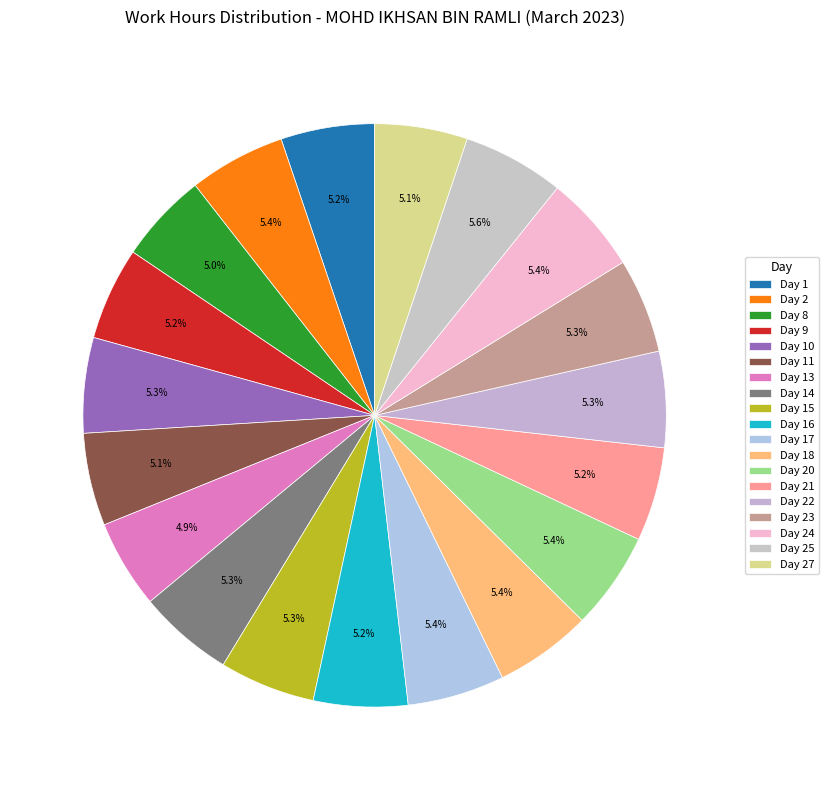

How many segments does this pie chart have?

19